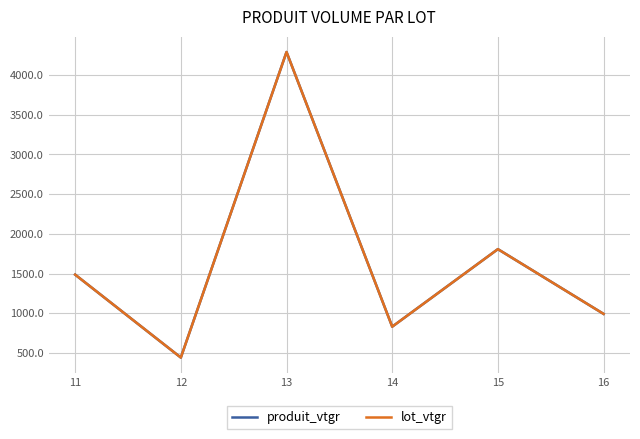

Reading left to right, what are all the values shown in this chart?

produit_vtgr: 1486.9	442.6	4290.3	831.9	1807.9	992.7
lot_vtgr: 1486.9	442.6	4290.3	831.9	1807.9	992.7